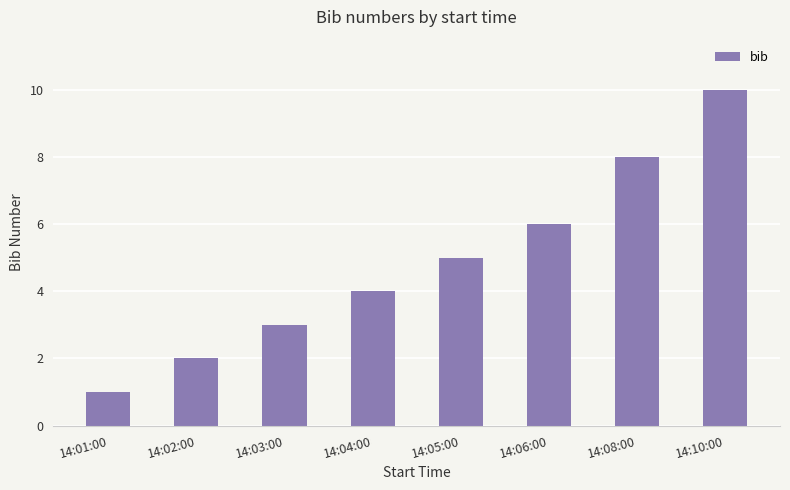

Reading left to right, what are all the values shown in this chart?

14:01:00=1	14:02:00=2	14:03:00=3	14:04:00=4	14:05:00=5	14:06:00=6	14:08:00=8	14:10:00=10